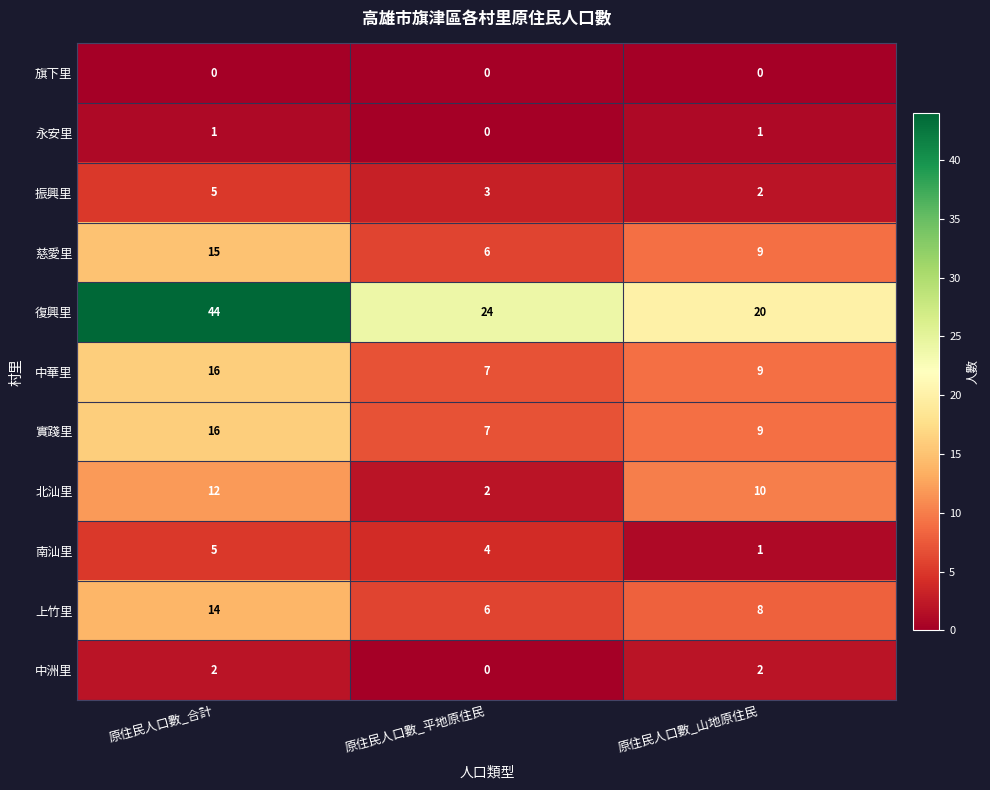

Which category has the highest value across all series?

原住民人口數_合計